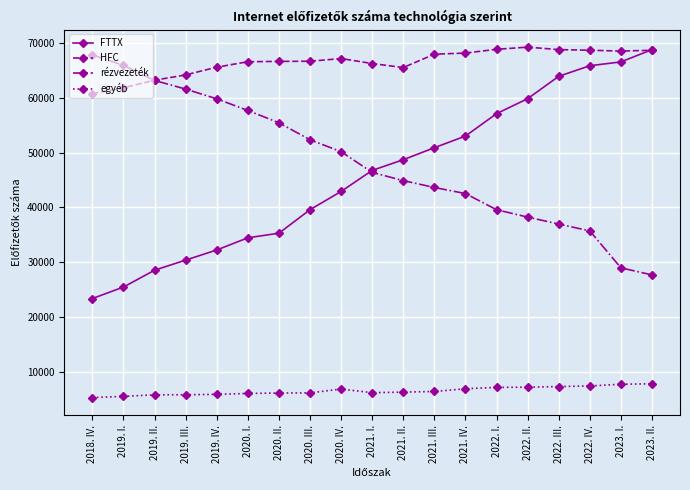

How many series are shown in this chart?

4